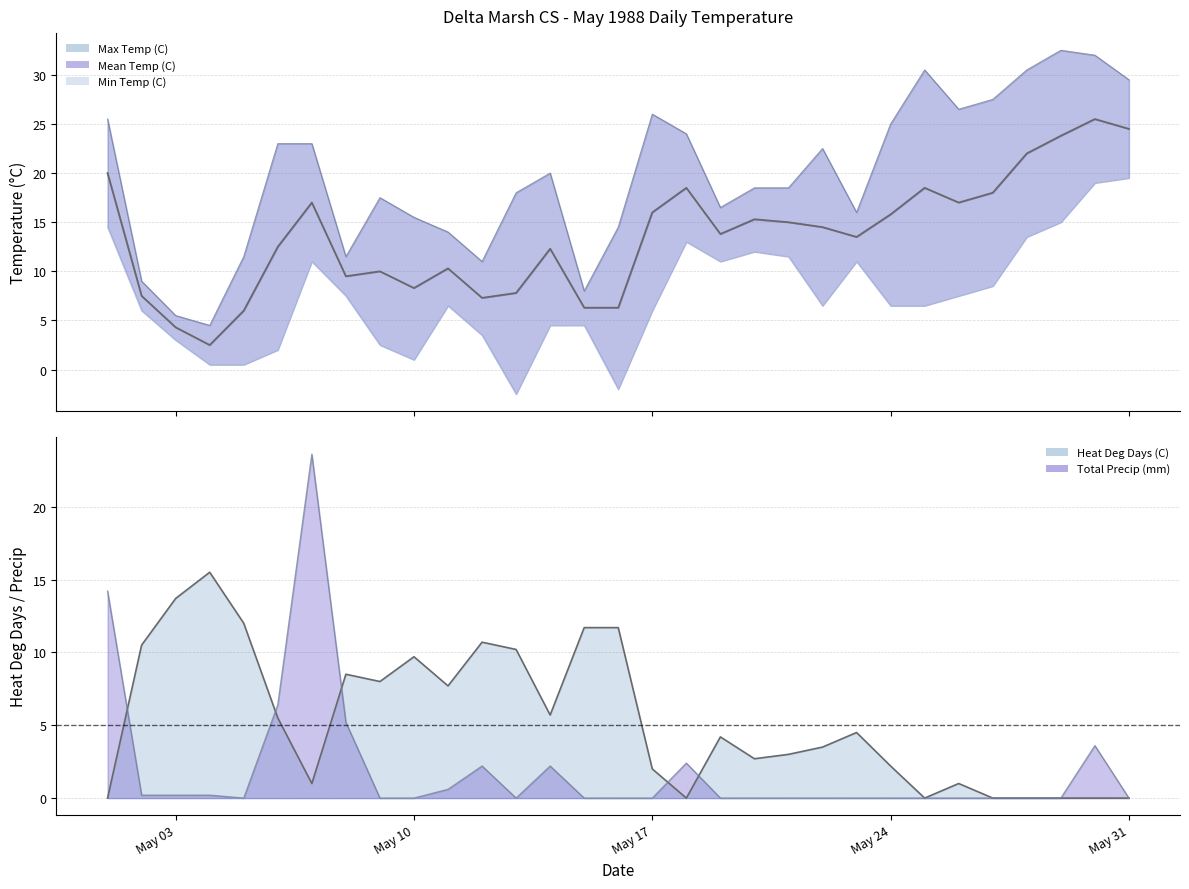

Count the number of categories in the chart.

31